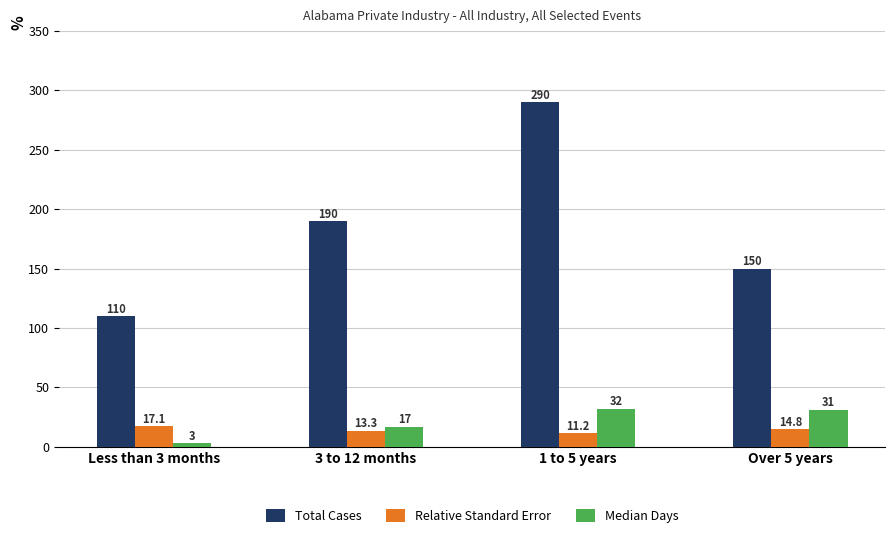

Which label corresponds to the smallest value in the chart?

Less than 3 months